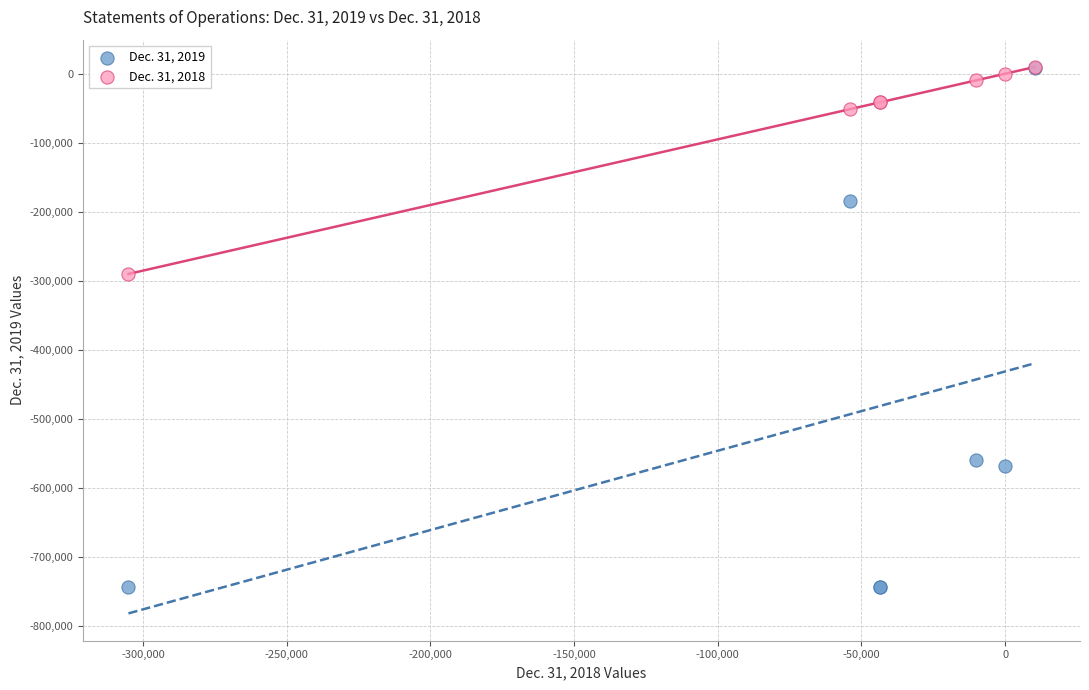

What are all the series names shown in the legend?

Dec. 31, 2019, Dec. 31, 2018